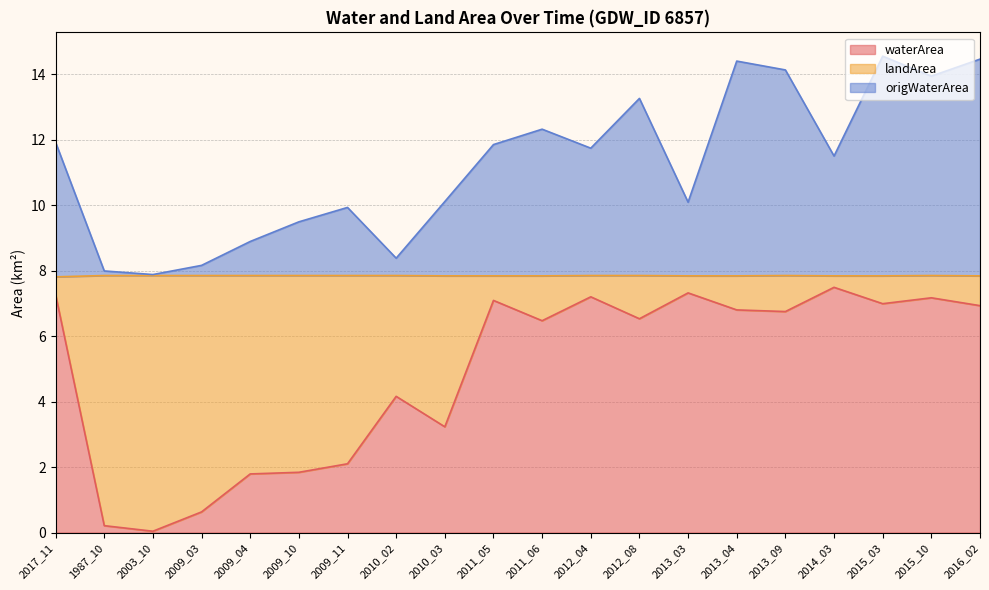

What are all the series names shown in the legend?

waterArea, landArea, origWaterArea